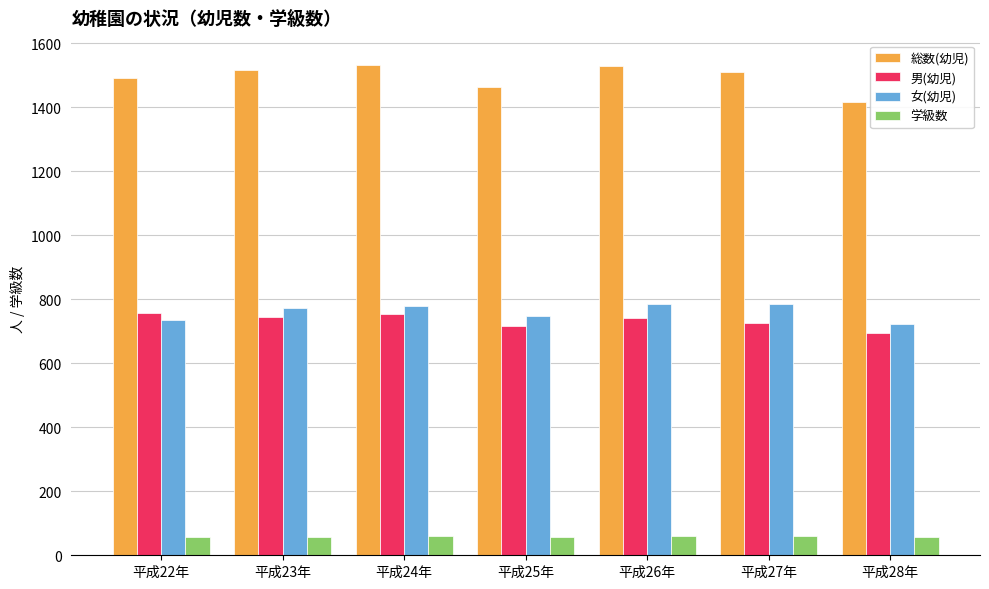

What is the sum of the 総数(幼児) values at 平成26年 and 平成28年?

2944